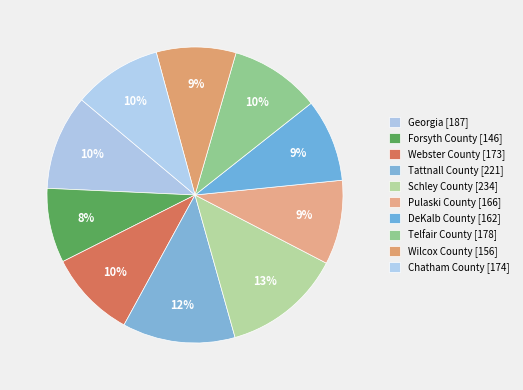

To the nearest percent, what percentage of the pie is Telfair County?

10%